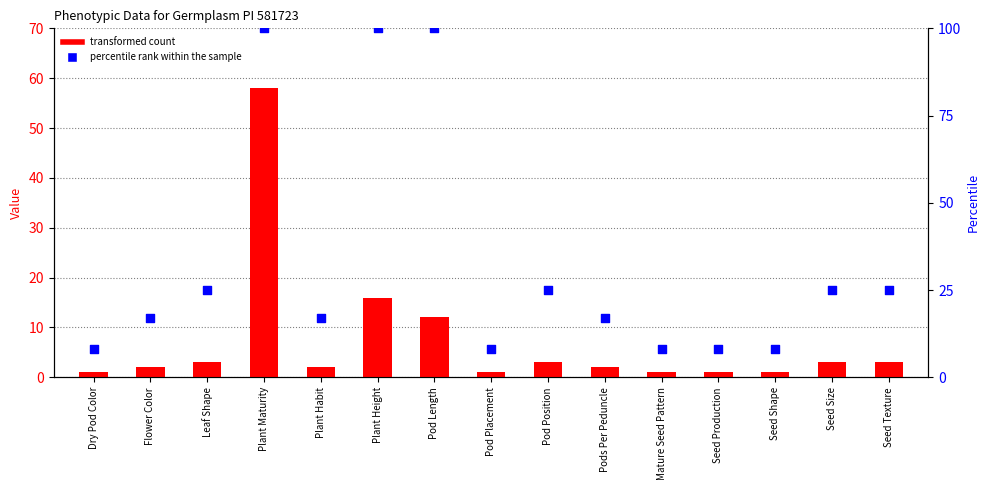

Which series contains the lowest Y value?

transformed count